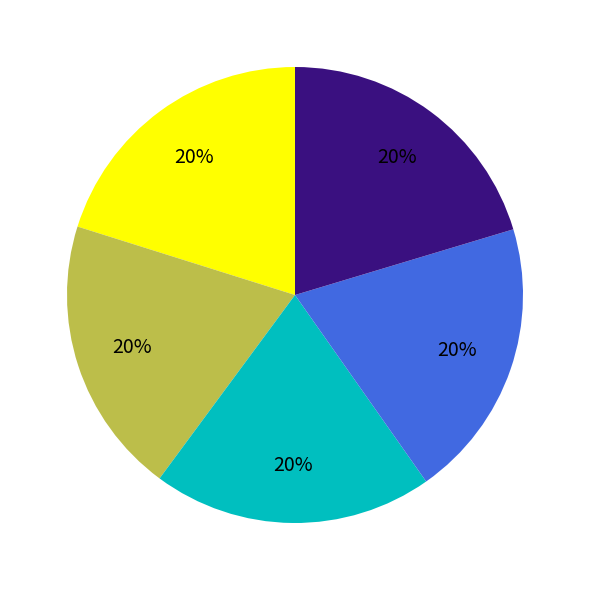

How many slices are in this pie chart?

5